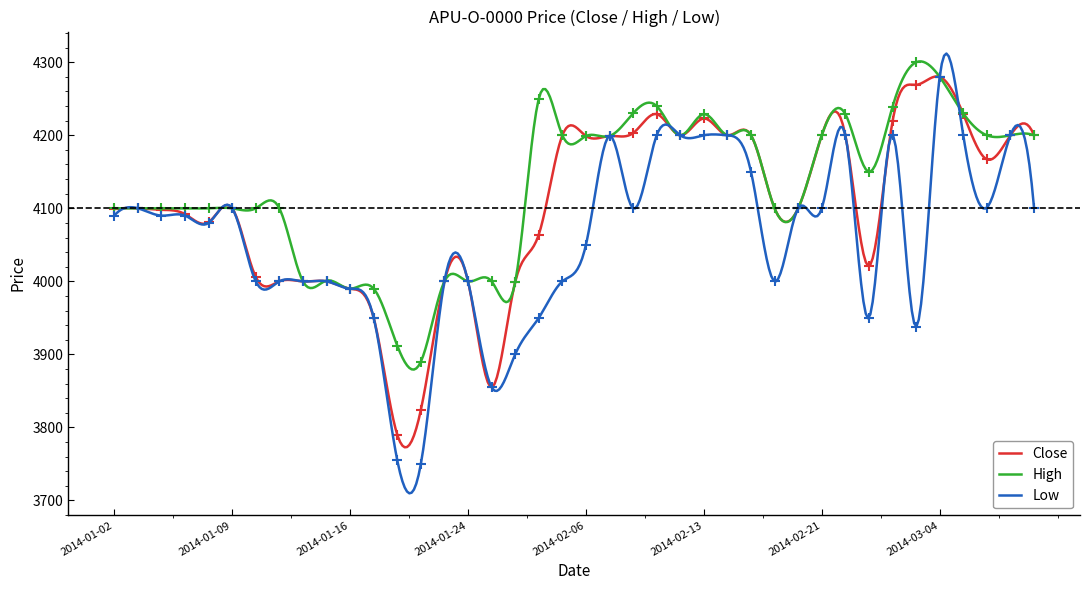

What is the difference between the second highest and minimum values in the High series?

421.8